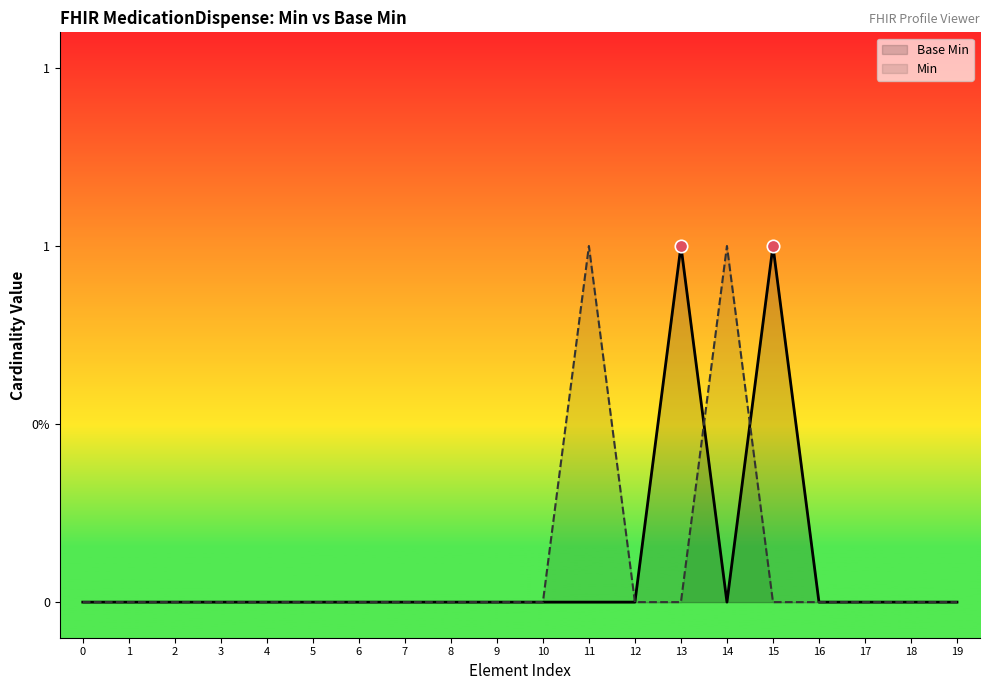

Which series has the widest spread of Y values?

Base Min